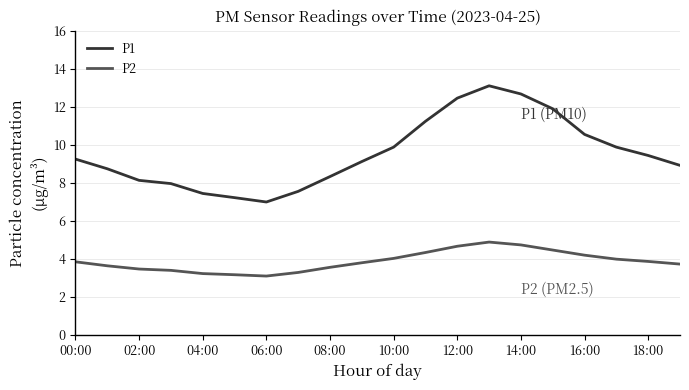

What is the difference between the maximum and second lowest values in the P2 series?

1.7